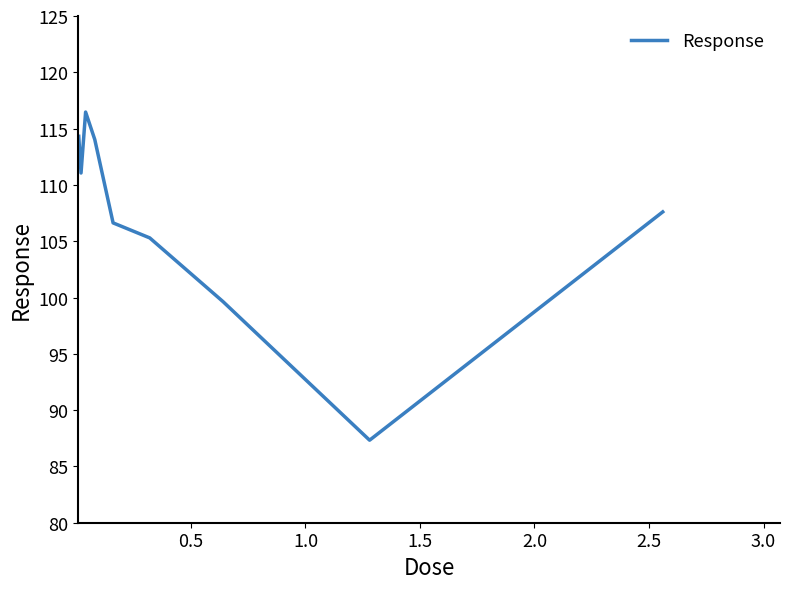

What is the maximum value shown in the chart?

116.5